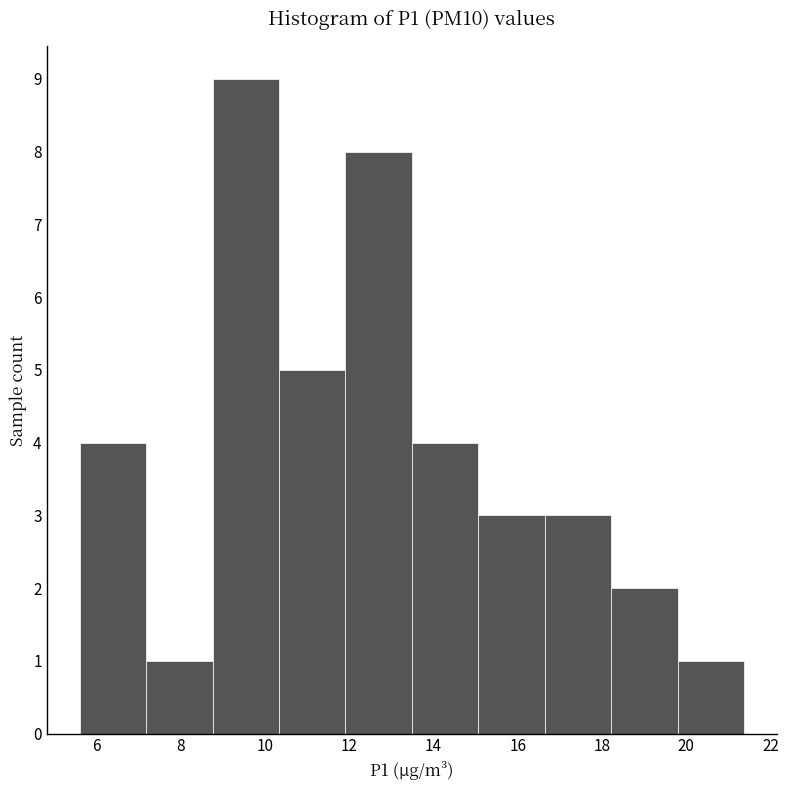

Reading left to right, transcribe this chart: for each bar, give the range it covers on the x-axis and its height. Neither the bar edges nor the heights are printed on the chart, so give them approximately, as read against the axes.

5.6 to 7.2: 4
7.2 to 8.8: 1
8.8 to 10.4: 9
10.4 to 12.0: 5
12.0 to 13.4: 8
13.4 to 15.0: 4
15.0 to 16.6: 3
16.6 to 18.2: 3
18.2 to 19.8: 2
19.8 to 21.4: 1